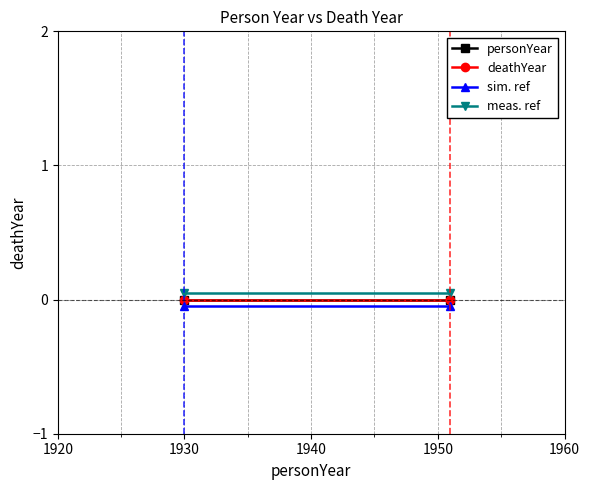

What is the sum of all meas. ref values?

0.1